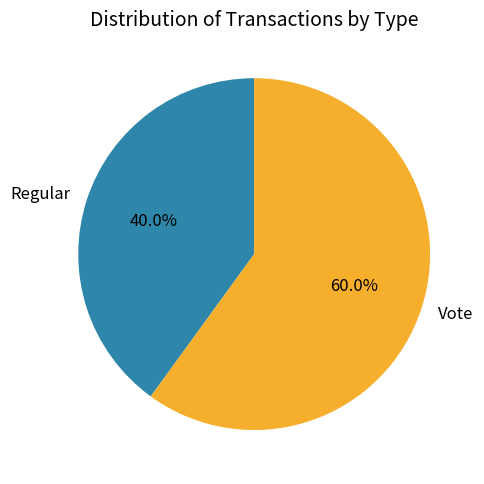

To the nearest percent, what percentage of the pie is Vote?

60%